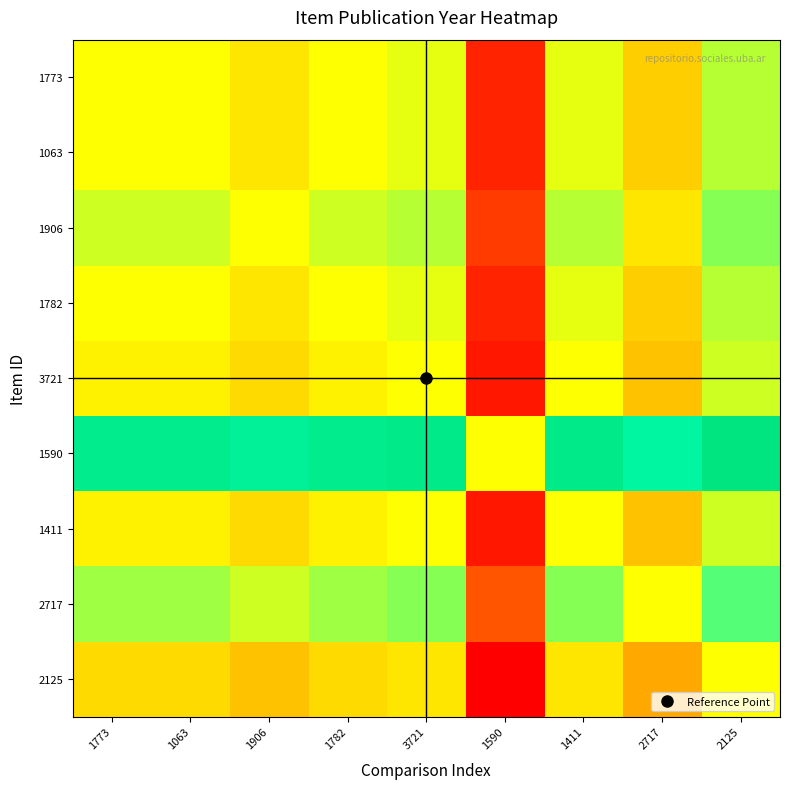

Reading right to left, extract all data points from this chart.

1773: 2125=3	2717=-4	1411=1	1590=-18	3721=1	1782=0	1906=-2	1063=0	1773=0
1063: 2125=3	2717=-4	1411=1	1590=-18	3721=1	1782=0	1906=-2	1063=0	1773=0
1906: 2125=5	2717=-2	1411=3	1590=-16	3721=3	1782=2	1906=0	1063=2	1773=2
1782: 2125=3	2717=-4	1411=1	1590=-18	3721=1	1782=0	1906=-2	1063=0	1773=0
3721: 2125=2	2717=-5	1411=0	1590=-19	3721=0	1782=-1	1906=-3	1063=-1	1773=-1
1590: 2125=21	2717=14	1411=19	1590=0	3721=19	1782=18	1906=16	1063=18	1773=18
1411: 2125=2	2717=-5	1411=0	1590=-19	3721=0	1782=-1	1906=-3	1063=-1	1773=-1
2717: 2125=7	2717=0	1411=5	1590=-14	3721=5	1782=4	1906=2	1063=4	1773=4
2125: 2125=0	2717=-7	1411=-2	1590=-21	3721=-2	1782=-3	1906=-5	1063=-3	1773=-3